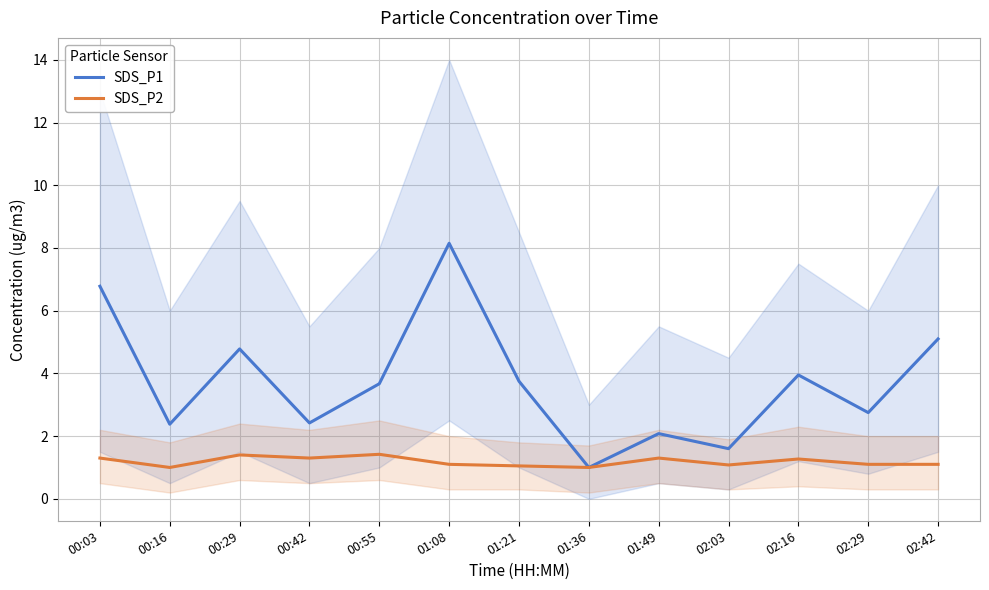

True or false: SDS_P2 has a value of 1.1 at 02:29.

True